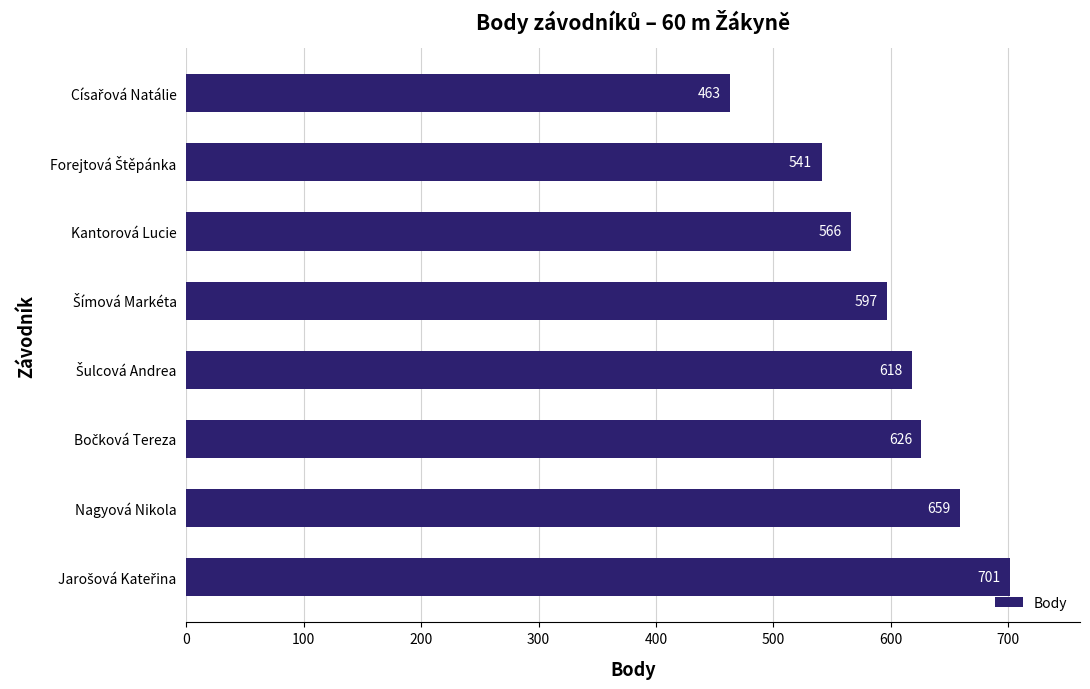

The value at Kantorová Lucie is 566. True or false?

True